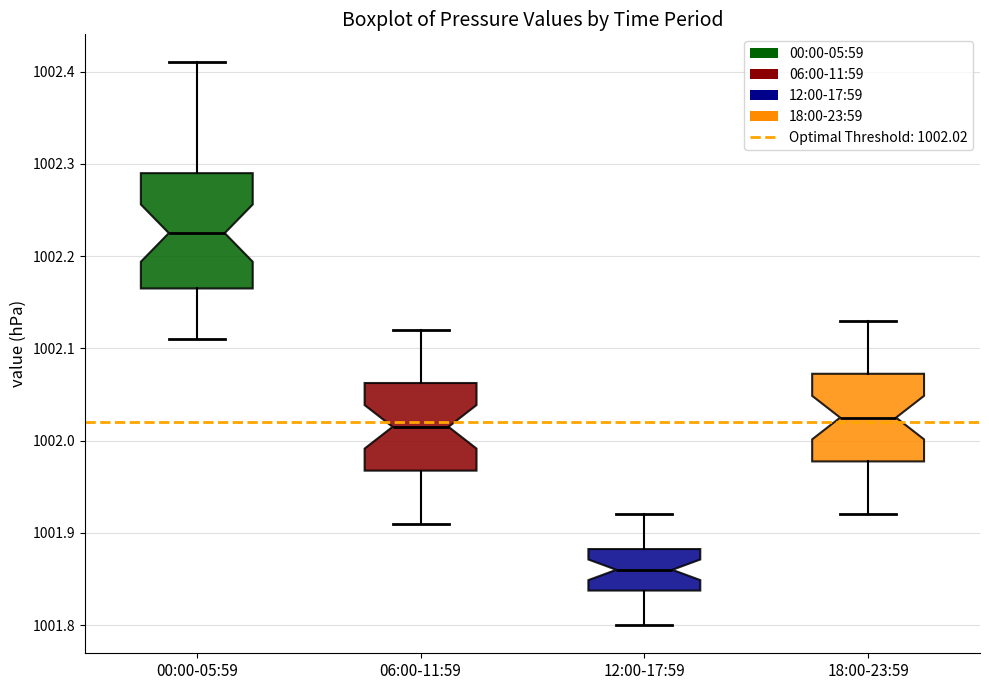

Which box has the highest median line?

00:00-05:59